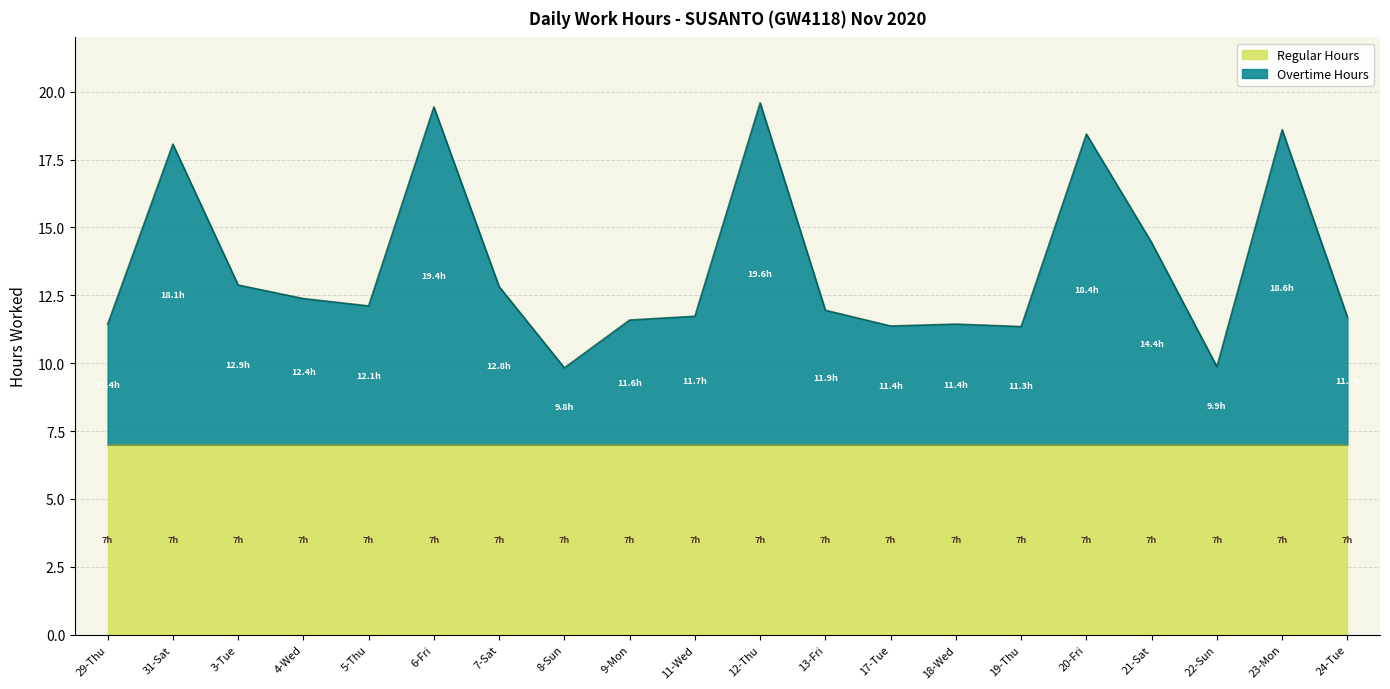

What is the total value across all series at 18-Wed?

11.4